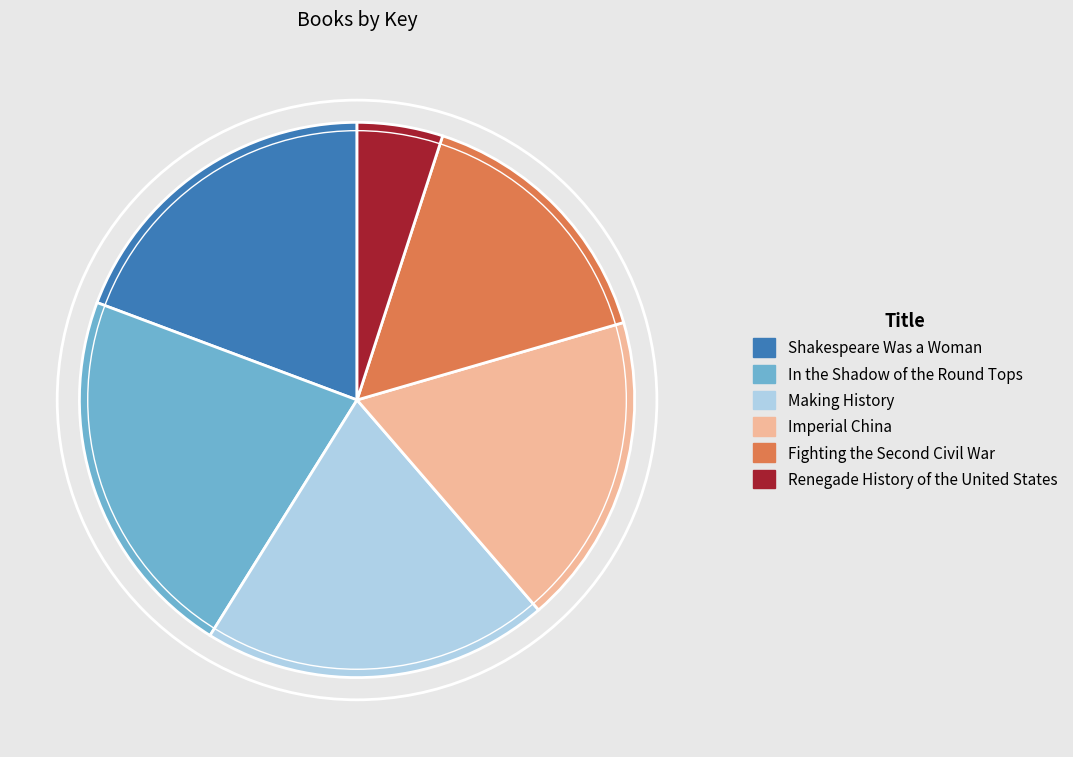

Does Shakespeare Was a Woman account for over 50% of the chart?

No